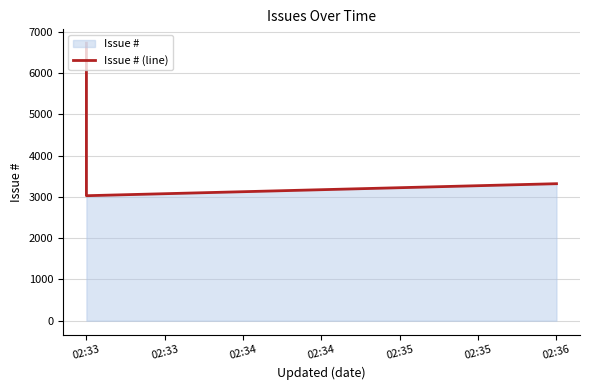

Count the number of values greater than 3318.

1